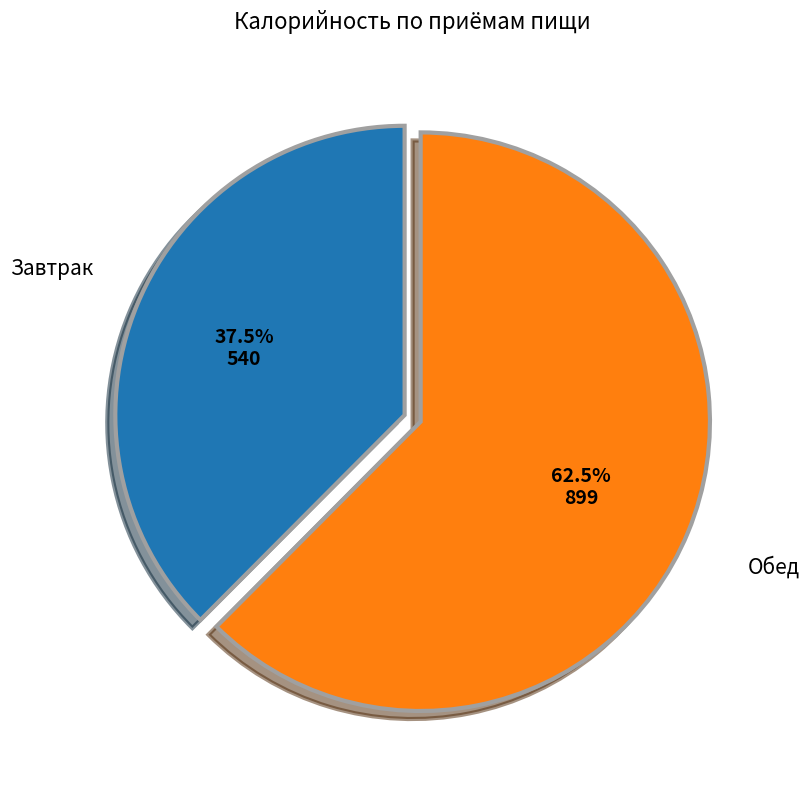

To the nearest percent, what is the average slice percentage?

50%